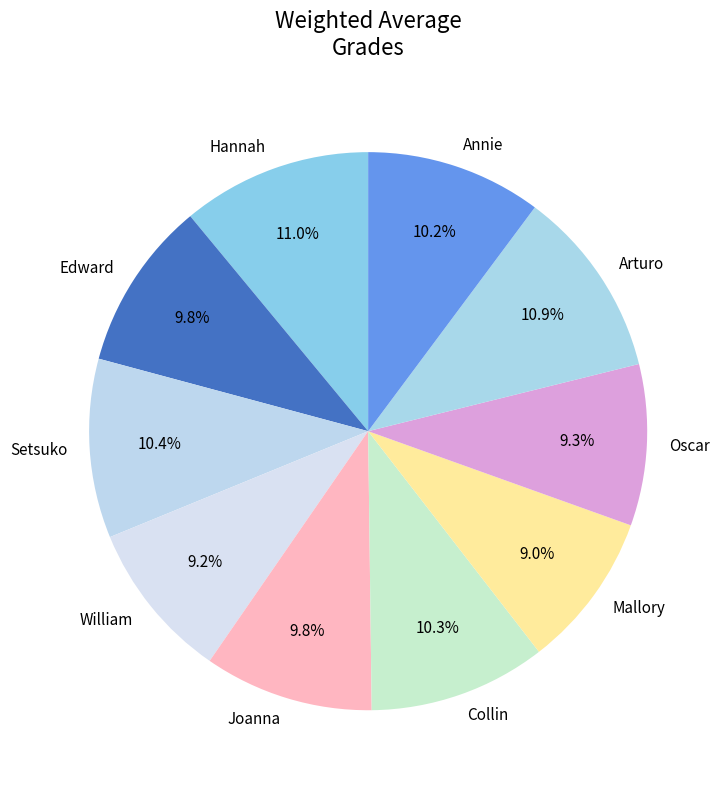

Between Hannah and Collin, which is larger?

Hannah